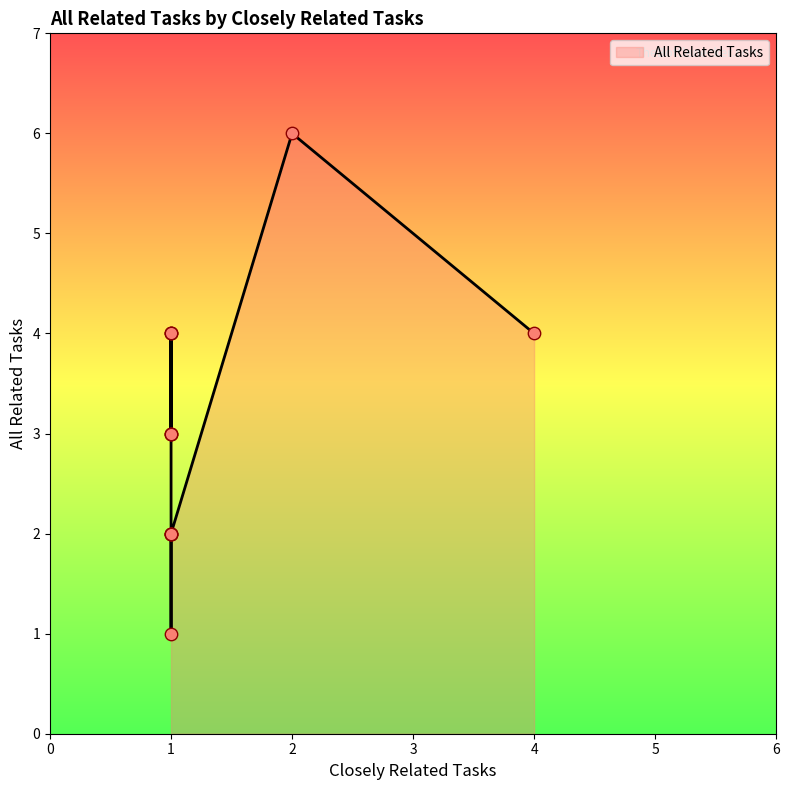

Which has a higher value, 4 or 1?

4